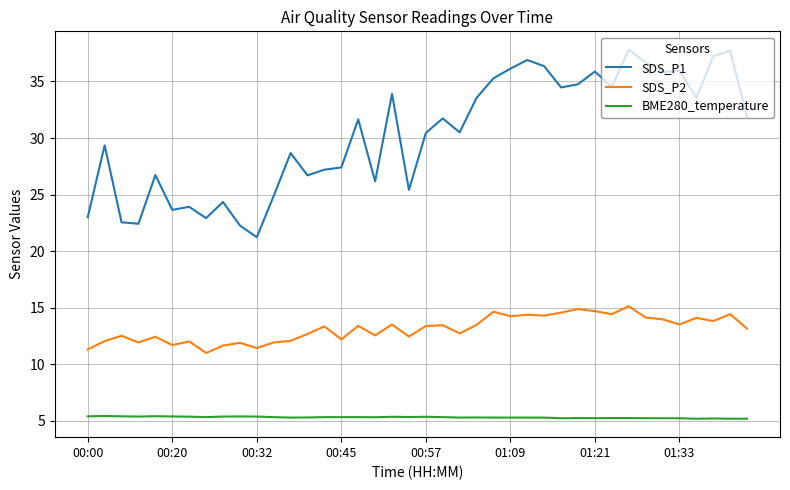

What is the minimum value for BME280_temperature?

5.2